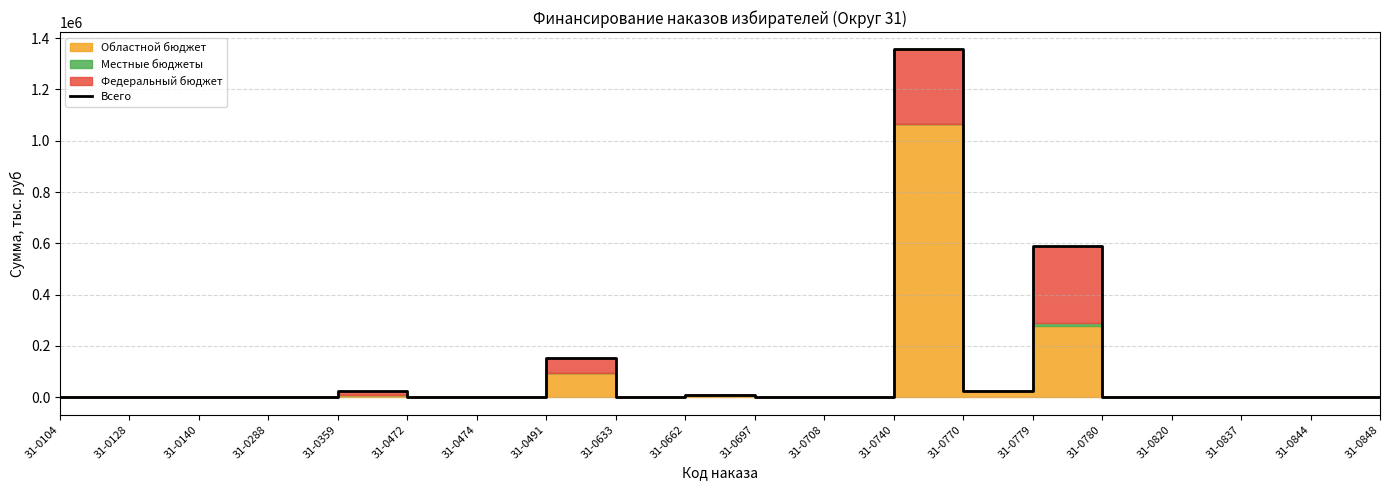

Reading left to right, transcribe all the data shown in this chart.

31-0104=0.0	31-0128=50.0	31-0140=50.0	31-0288=100.0	31-0359=24854.2	31-0472=1148.2	31-0474=960.6	31-0491=153000.0	31-0633=200.0	31-0662=10000.0	31-0697=480.0	31-0708=0.0	31-0740=1355932.0	31-0770=25000.0	31-0779=589351.9	31-0780=0.0	31-0820=500.0	31-0837=30.0	31-0844=40.0	31-0848=50.0